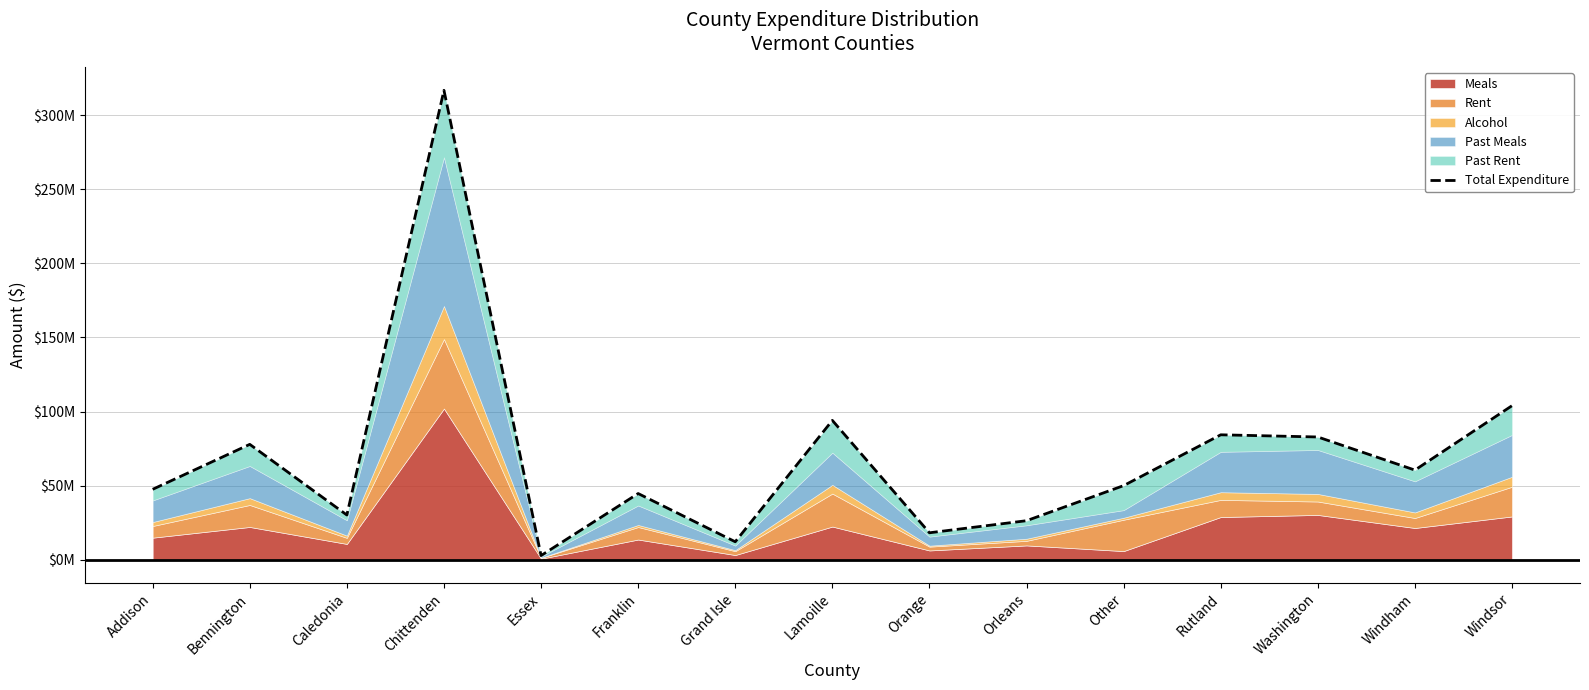

Rank the categories by value from lowest to highest.

Essex, Grand Isle, Orange, Orleans, Caledonia, Franklin, Addison, Other, Windham, Bennington, Washington, Rutland, Lamoille, Windsor, Chittenden